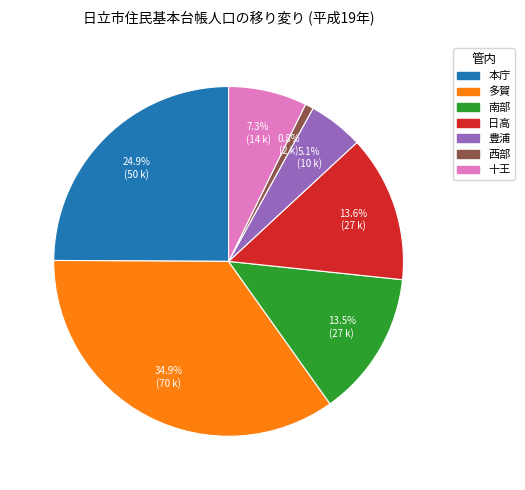

To the nearest percent, what is the combined percentage of 南部 and 豊浦?

19%